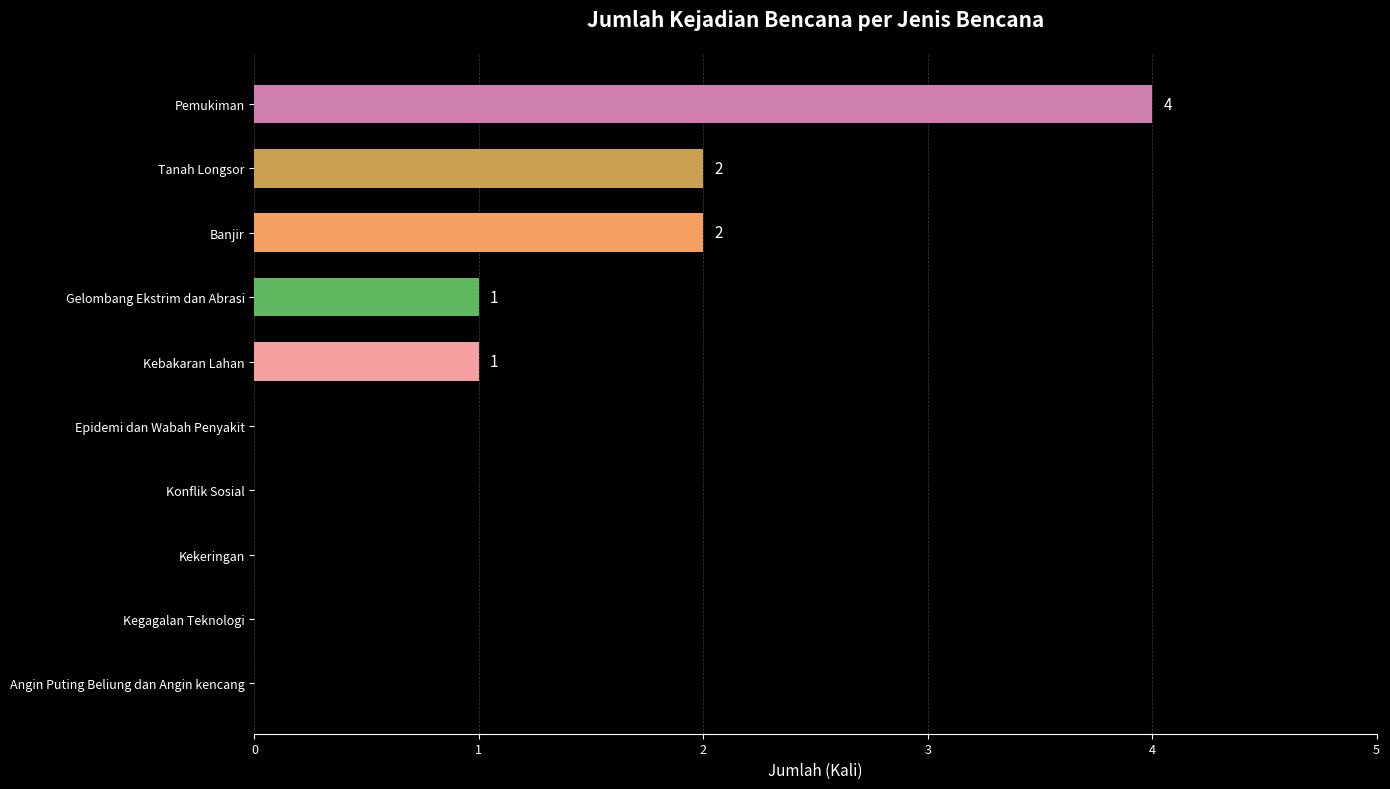

Reading top to bottom, what are all the values shown in this chart?

Pemukiman=4	Tanah Longsor=2	Banjir=2	Gelombang Ekstrim dan Abrasi=1	Kebakaran Lahan=1	Epidemi dan Wabah Penyakit=0	Konflik Sosial=0	Kekeringan=0	Kegagalan Teknologi=0	Angin Puting Beliung dan Angin kencang=0